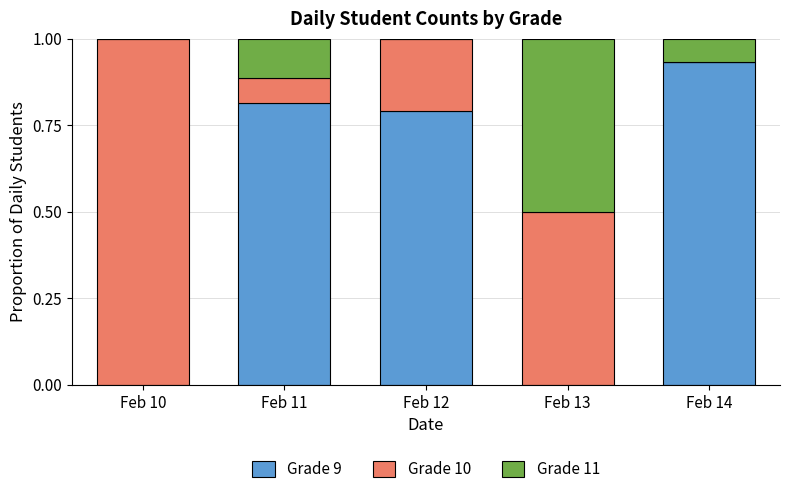

What is the total value across all series at Feb 12?

1.0